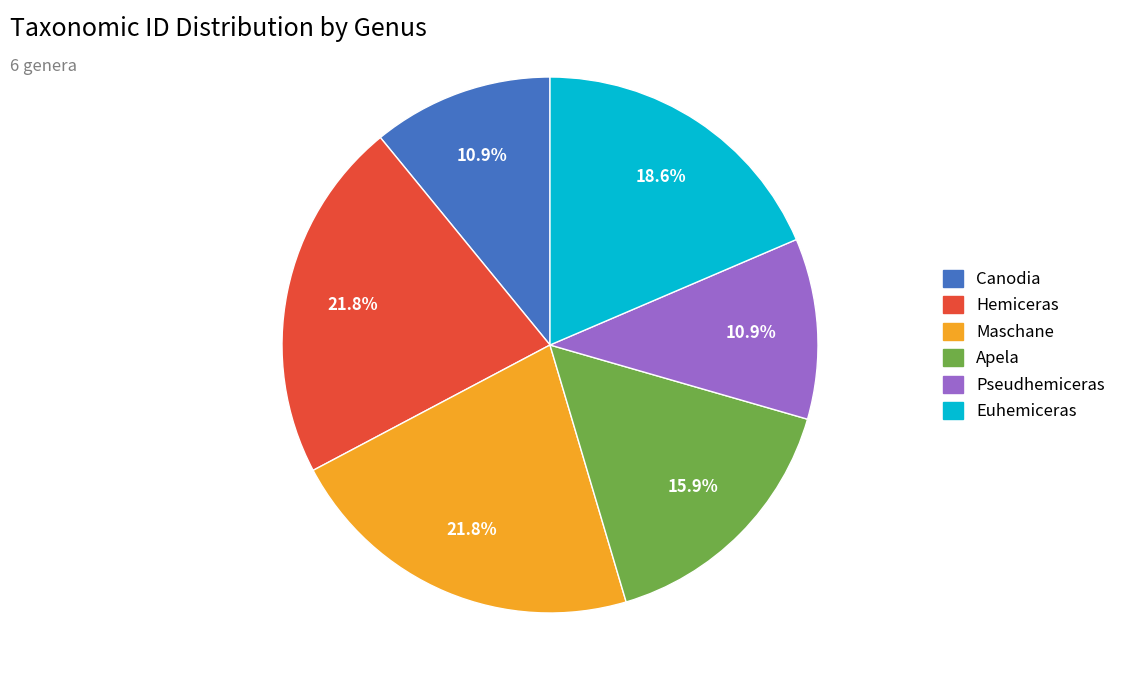

How many segments does this pie chart have?

6